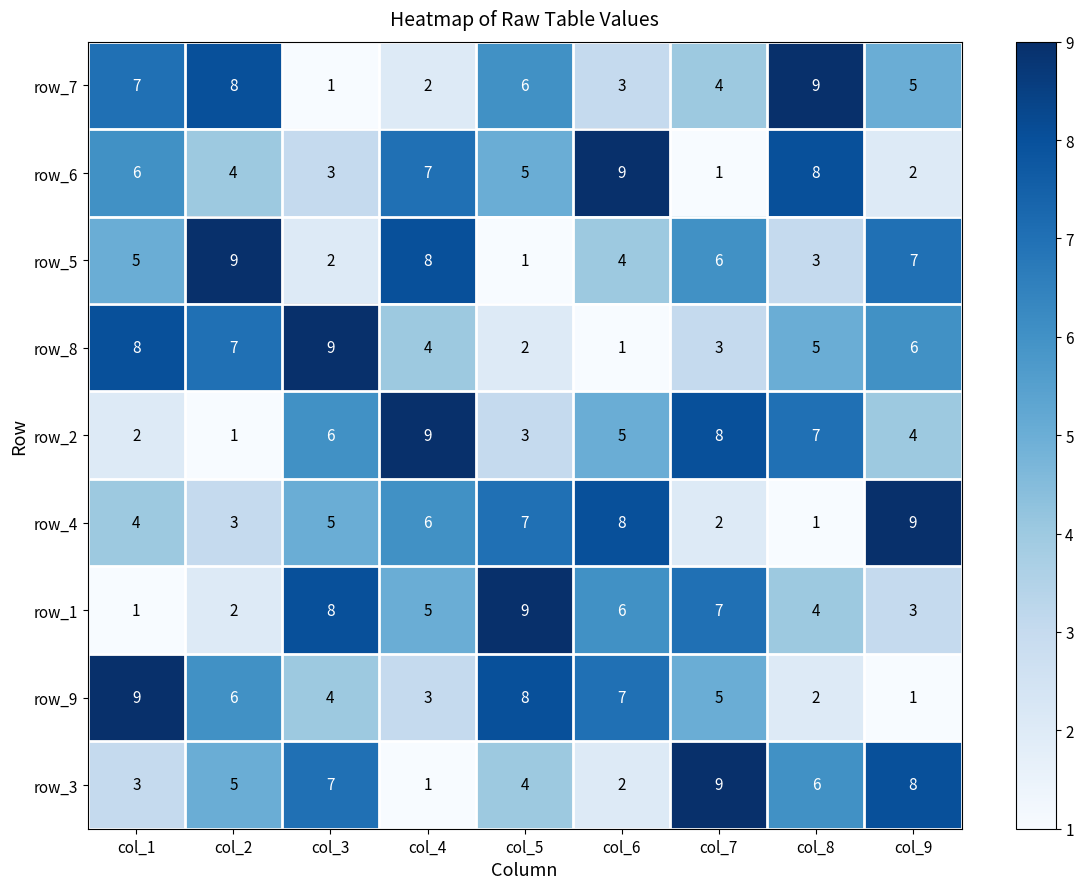

Read the row_6 value at col_7.

1